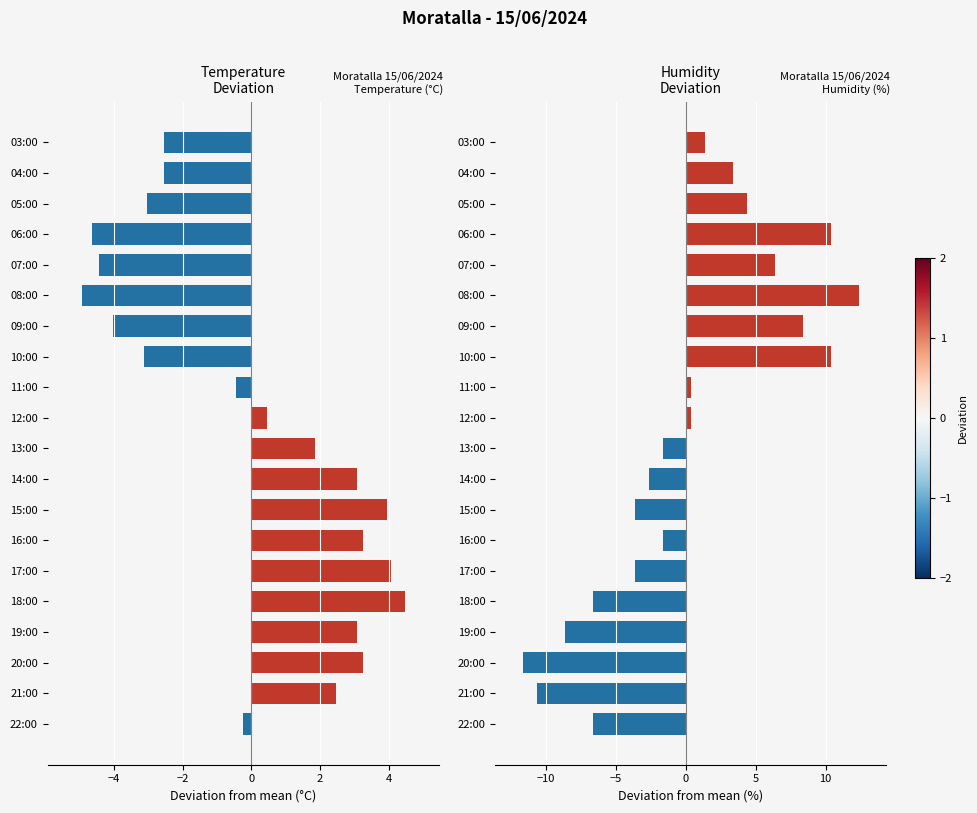

How many bars are there in total?

40